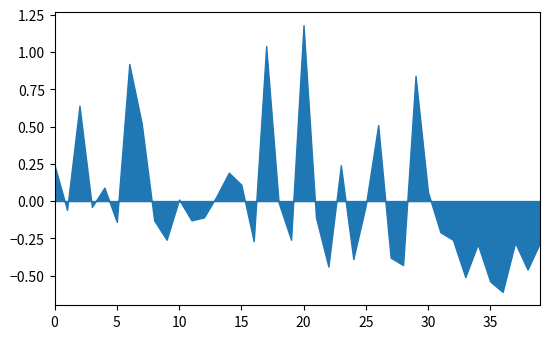

What is the difference between the maximum and minimum values?

1.8